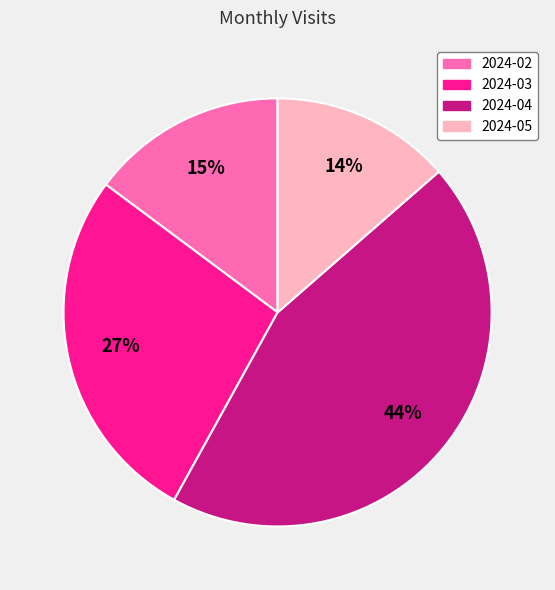

The 2024-03 slice represents 27% of the pie. True or false?

True